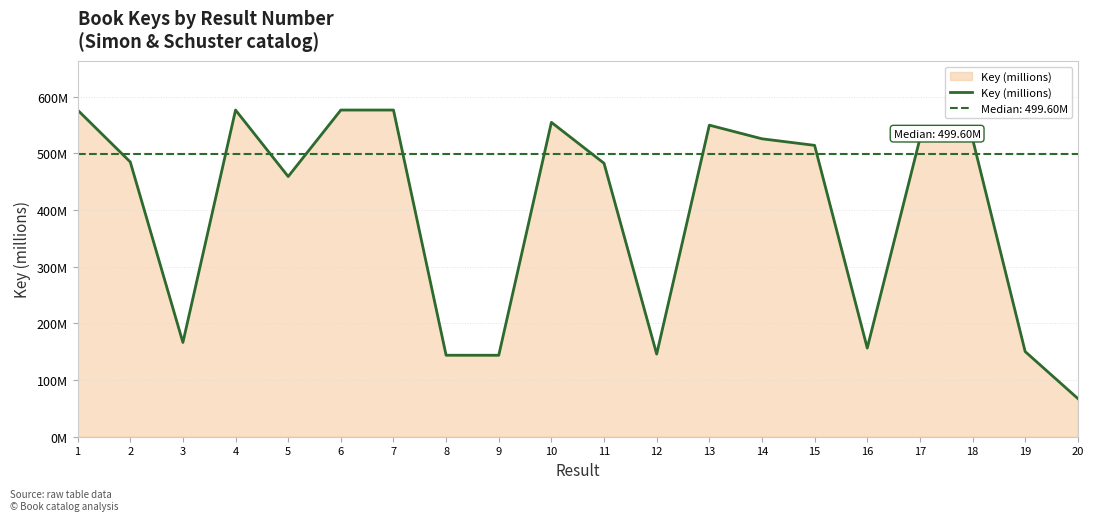

The chart shows a value of 239.4 at 2. True or false?

False